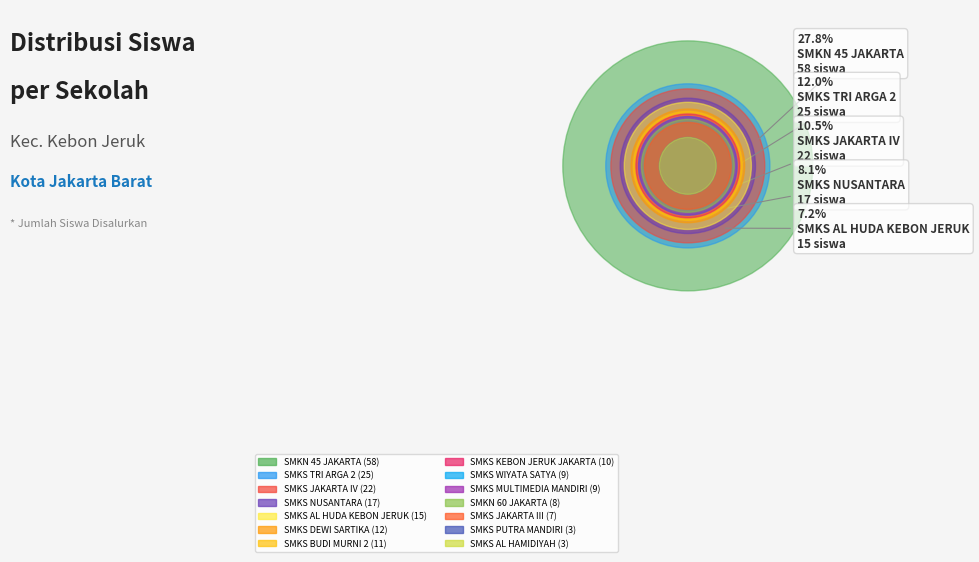

Rank the categories by value from highest to lowest.

SMKN 45 JAKARTA, SMKS TRI ARGA 2, SMKS JAKARTA IV, SMKS NUSANTARA, SMKS AL HUDA KEBON JERUK, SMKS DEWI SARTIKA, SMKS BUDI MURNI 2, SMKS KEBON JERUK JAKARTA, SMKS MULTIMEDIA MANDIRI, SMKS WIYATA SATYA, SMKN 60 JAKARTA, SMKS JAKARTA III, SMKS AL HAMIDIYAH, SMKS PUTRA MANDIRI